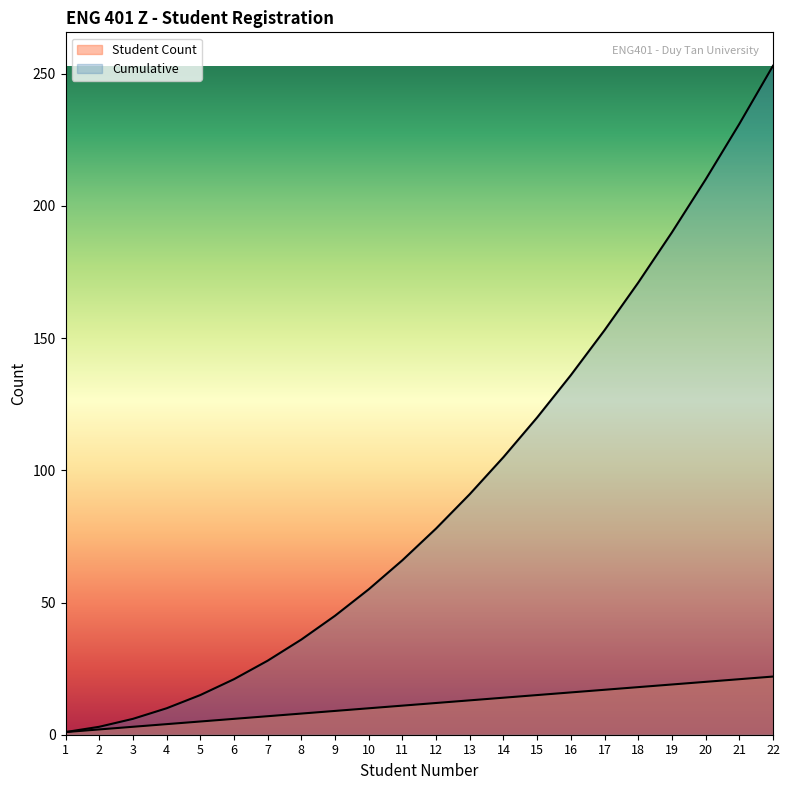

What is the spread (max minus min) of values at 18?

153